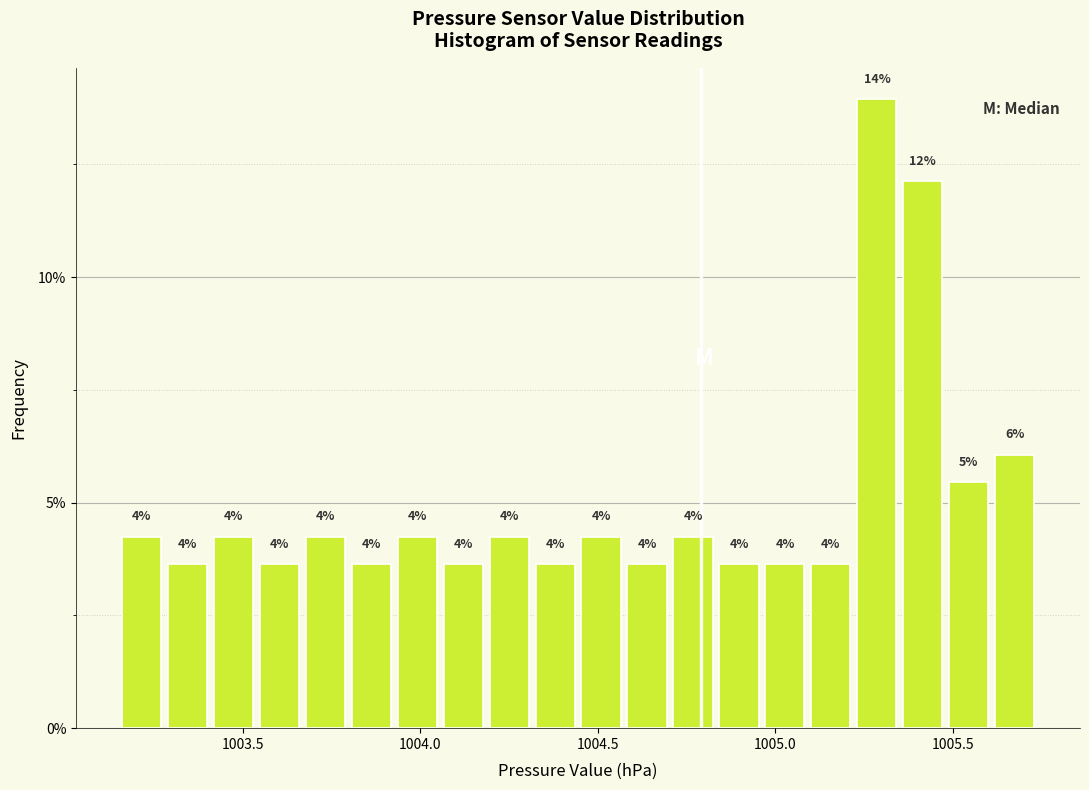

Around what value on the x-axis is the tallest bar? Give the approximate position of its centre, as read against the axis.

1005.30